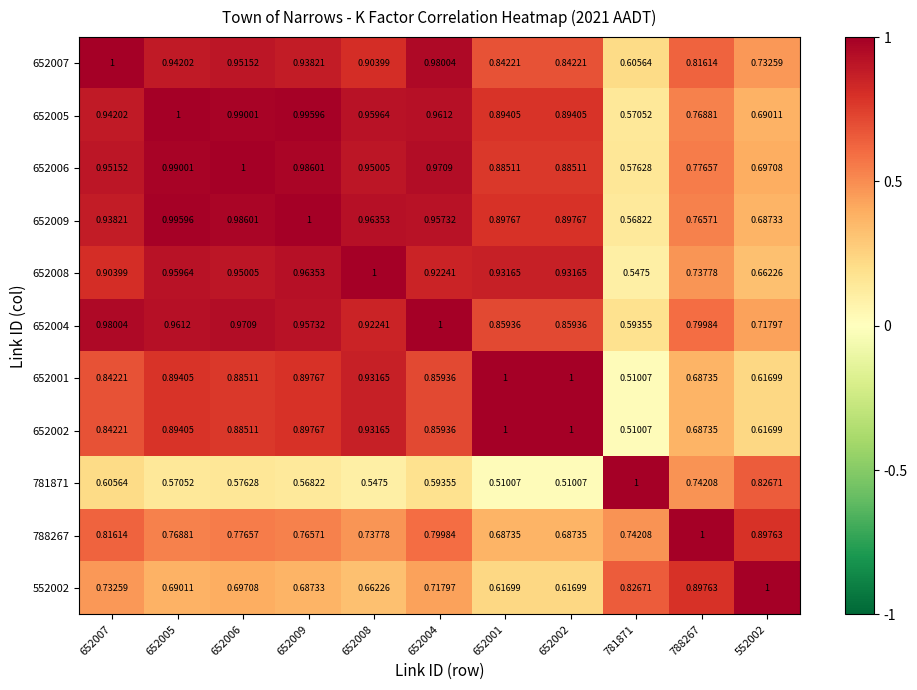

Is the value of 652008 at 652005 greater than the value of 788267 at 781871?

Yes